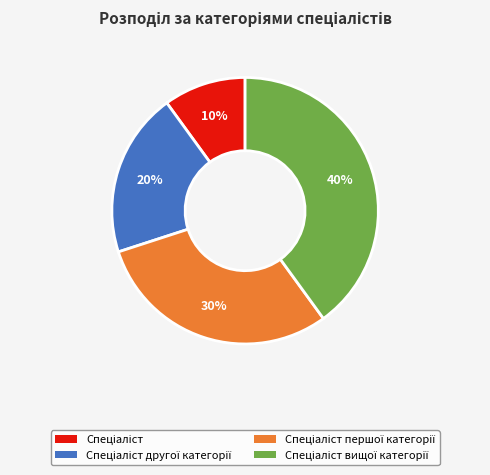

Is there a majority slice in this chart?

No